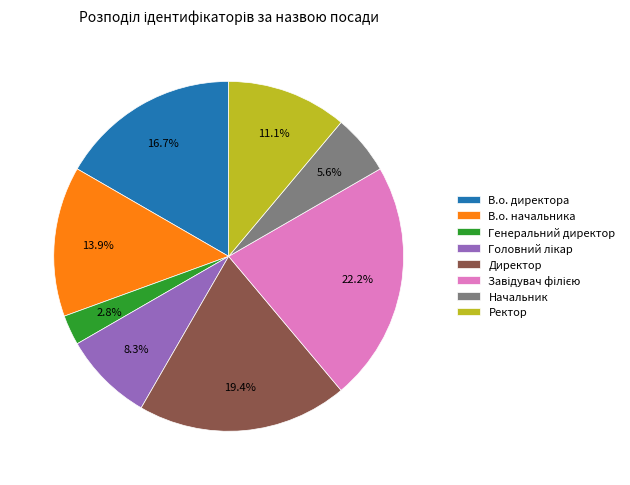

The Генеральний директор slice represents 13% of the pie. True or false?

False